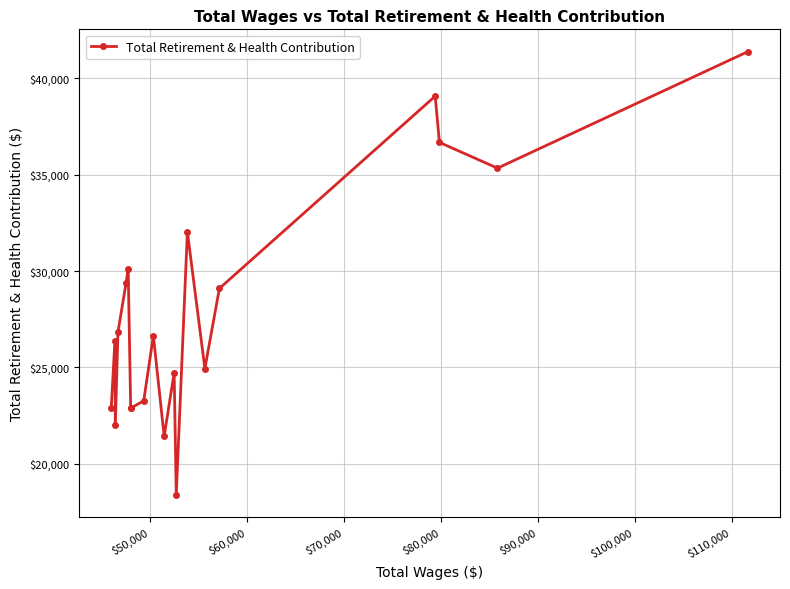

What is the maximum value shown in the chart?

41386